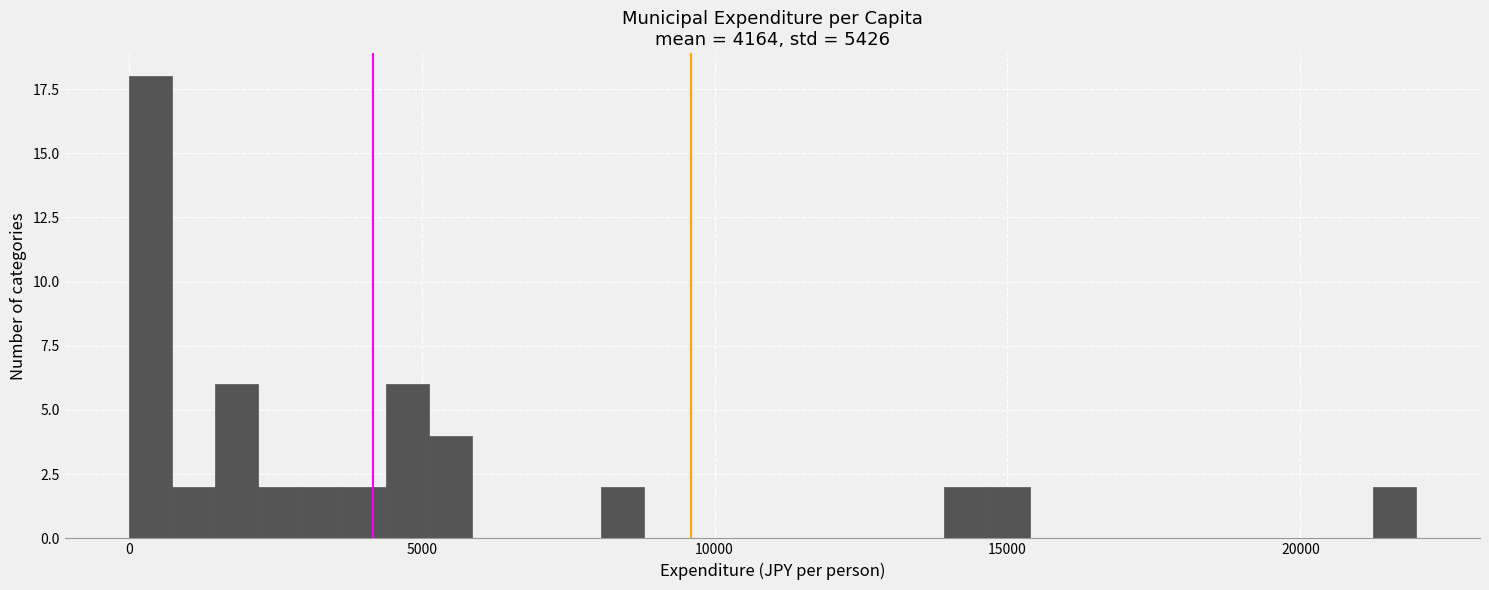

Read against the x-axis, roughly where is the centre of the tallest bar?

500